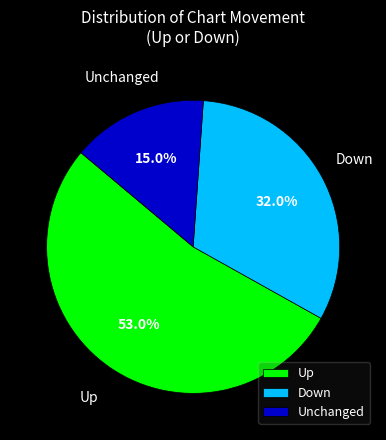

Is Down the majority of the pie?

No